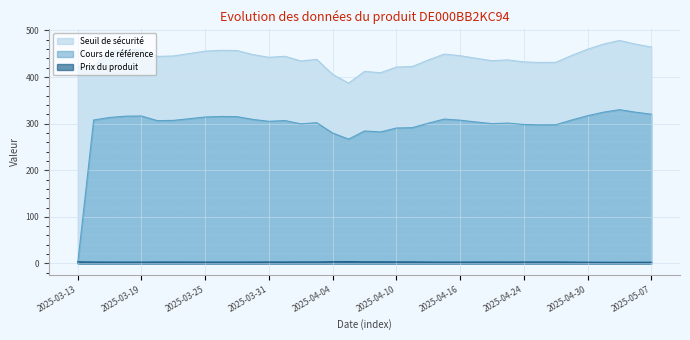

What is the average value of the Prix du produit series?

3.1